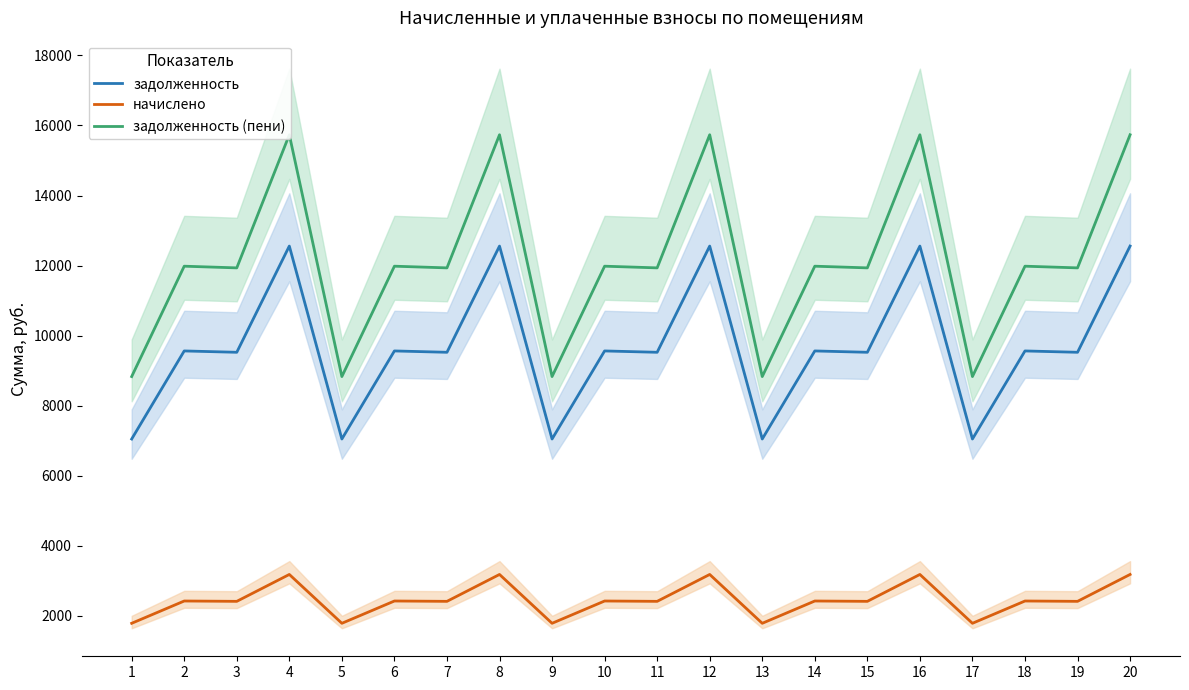

What is the difference between the maximum and minimum values in the задолженность series?

5510.4